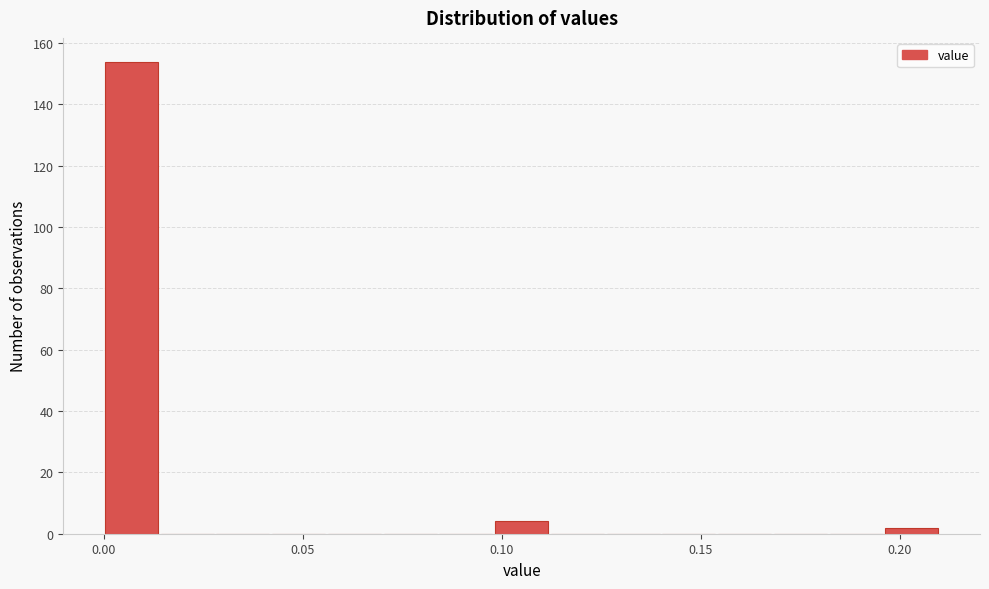

Around what value on the x-axis is the tallest bar? Give the approximate position of its centre, as read against the axis.

0.005